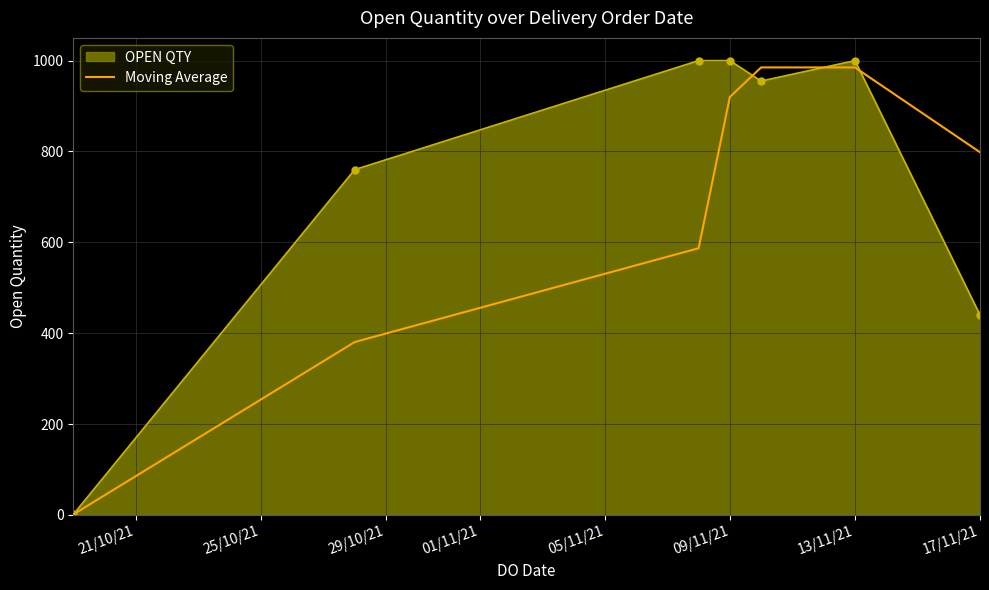

Rank the series by their average value, from lowest to highest.

Moving Average, OPEN QTY